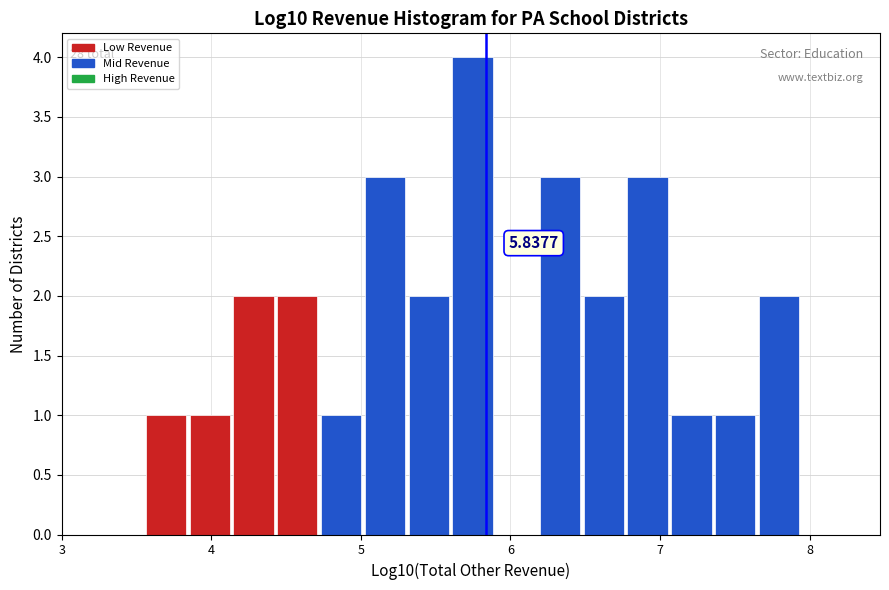

Around what value on the x-axis is the tallest bar? Give the approximate position of its centre, as read against the axis.

5.7